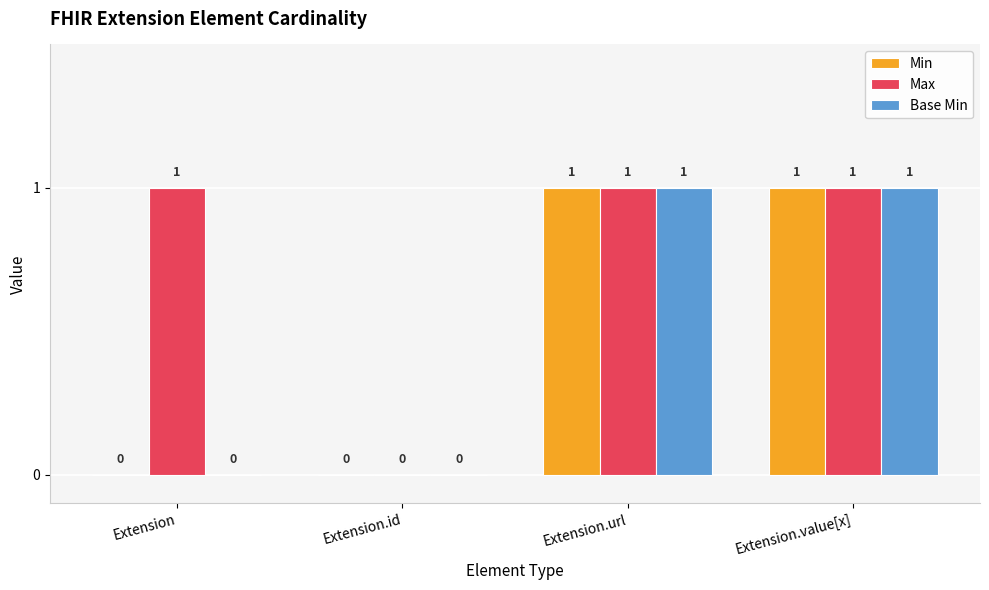

How many groups of bars are there?

4